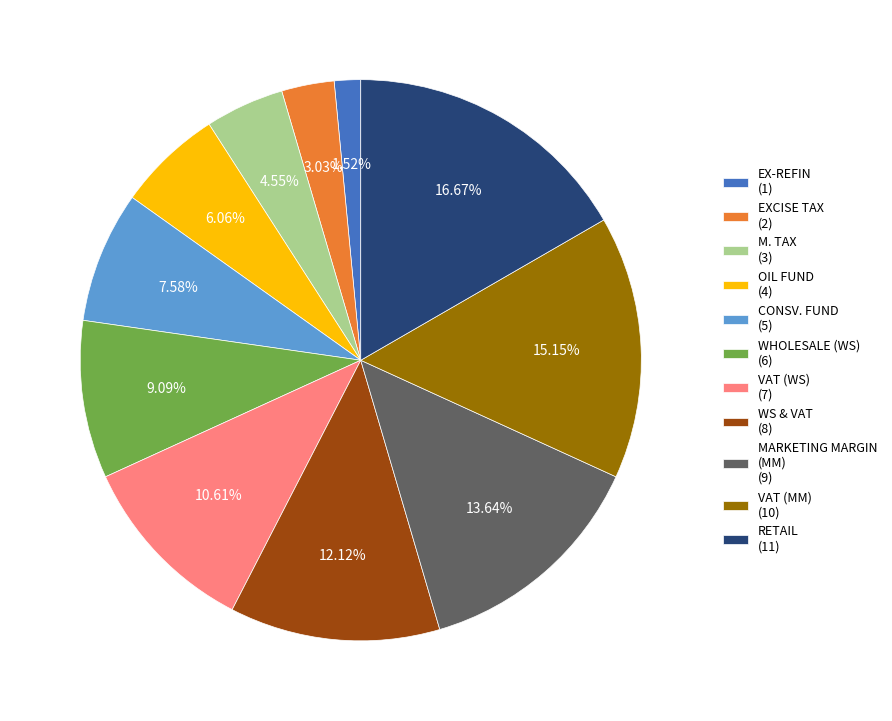

What percentage is the CONSV. FUND slice, to the nearest percent?

8%